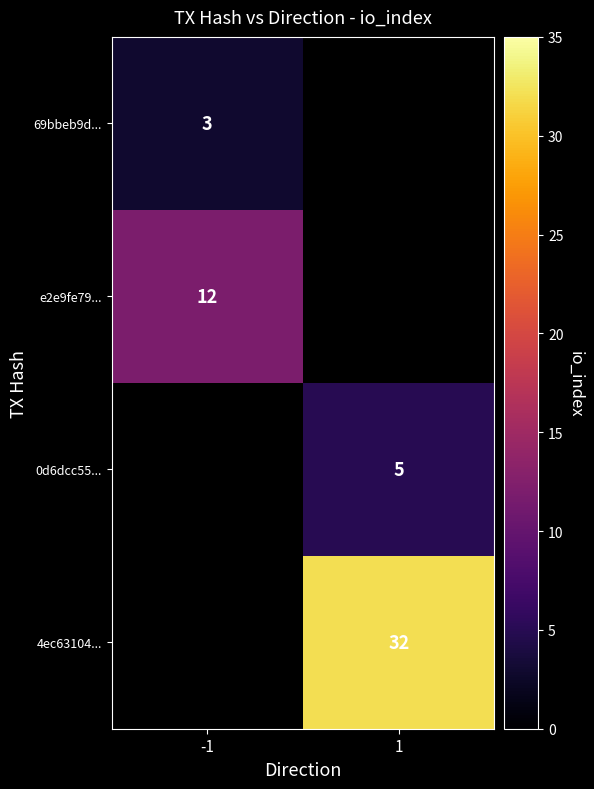

Which has a higher value, -1 or 1?

1